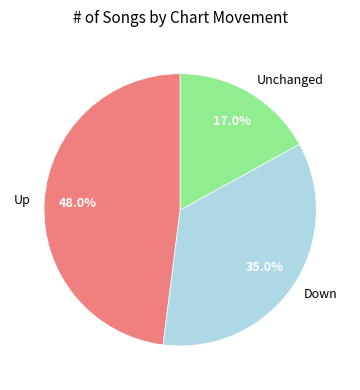

Count the number of slices in the pie.

3